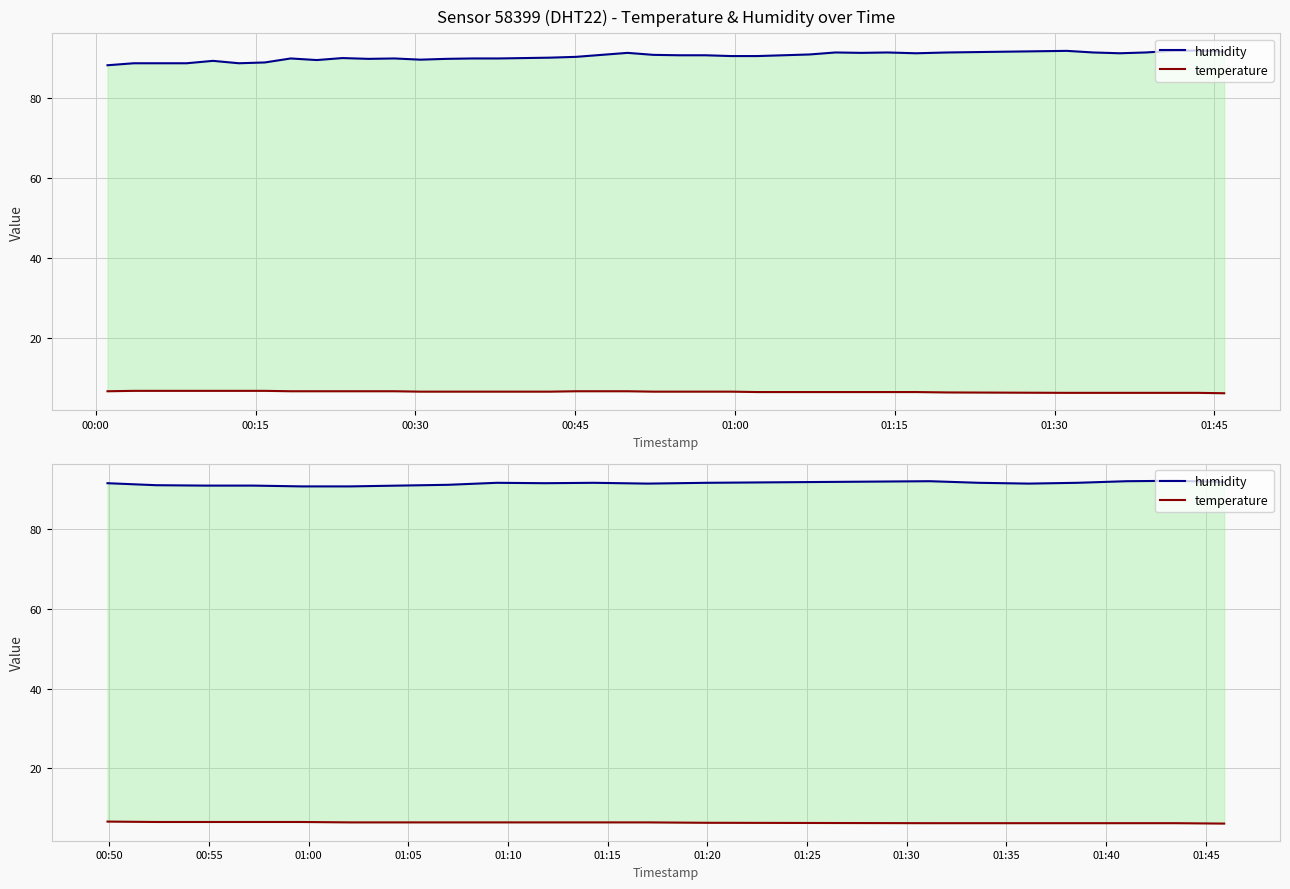

How many lines are shown in the chart?

2